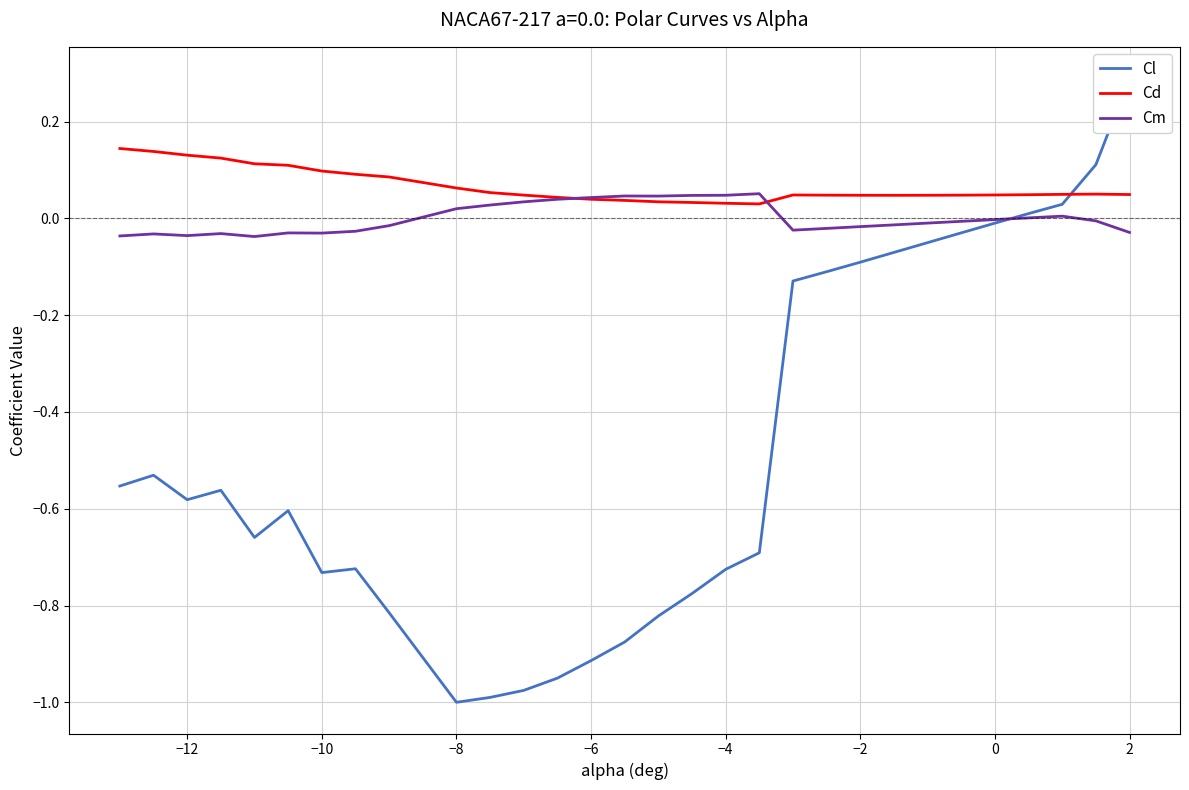

What are all the series names shown in the legend?

Cl, Cd, Cm